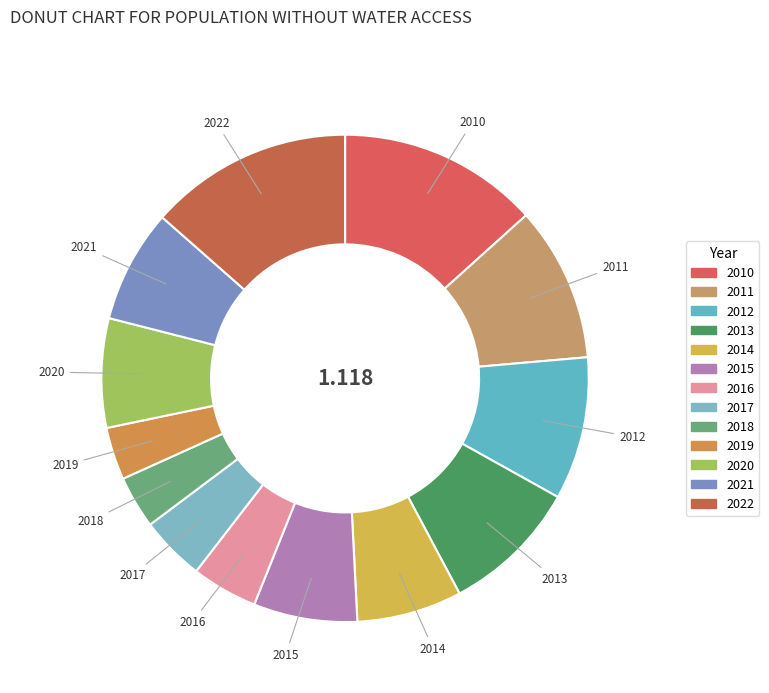

Is there any slice that represents more than half of the pie?

No